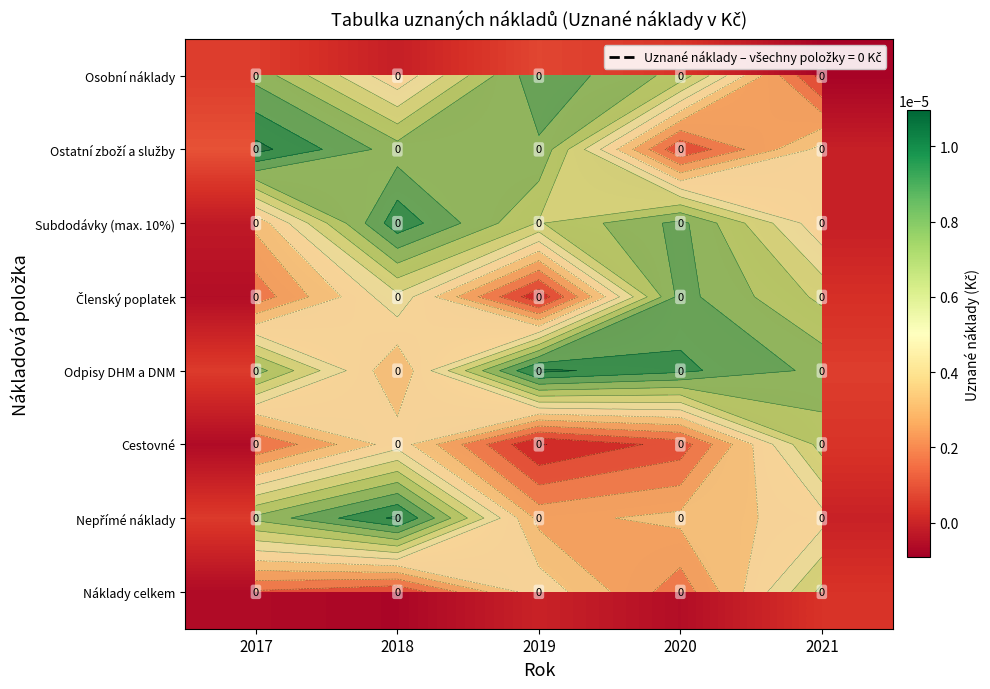

List the labels in order of Osobní náklady value, largest first.

2019, 2017, 2020, 2018, 2021